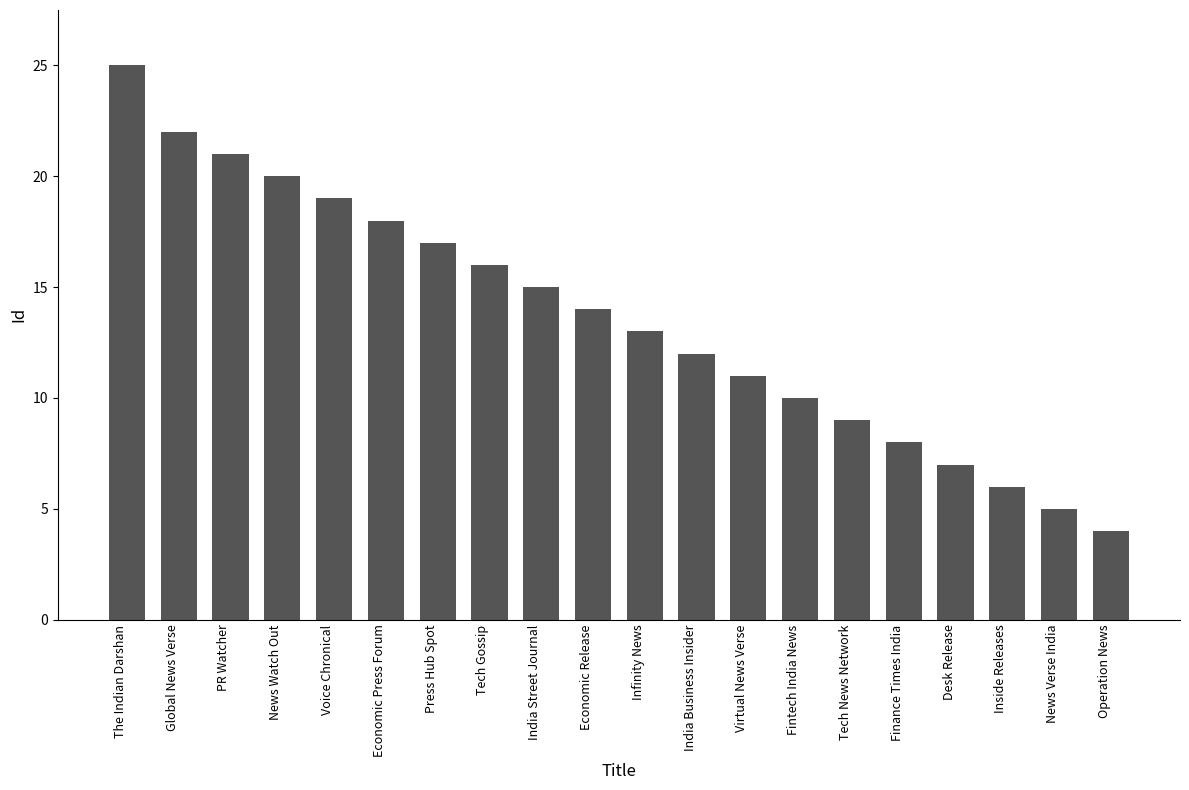

How many bars are there in total?

20